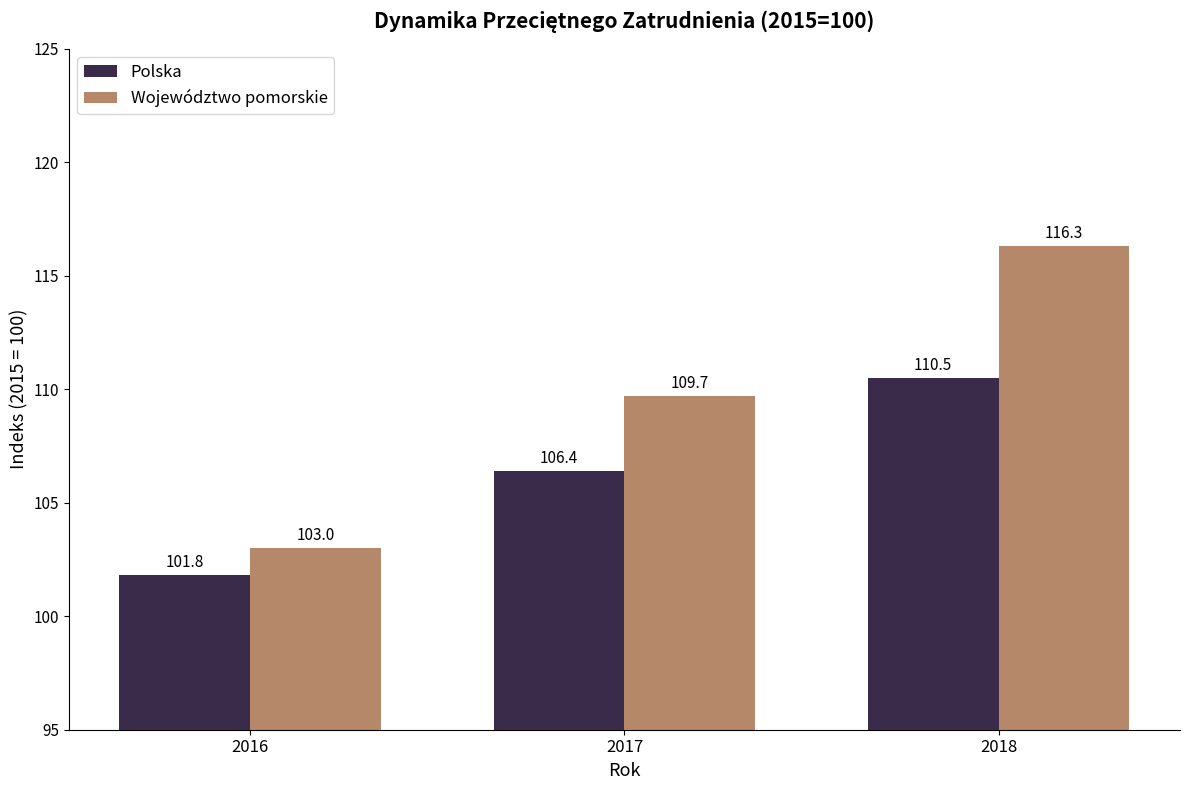

True or false: Polska has a value of 69.2 at 2017.

False